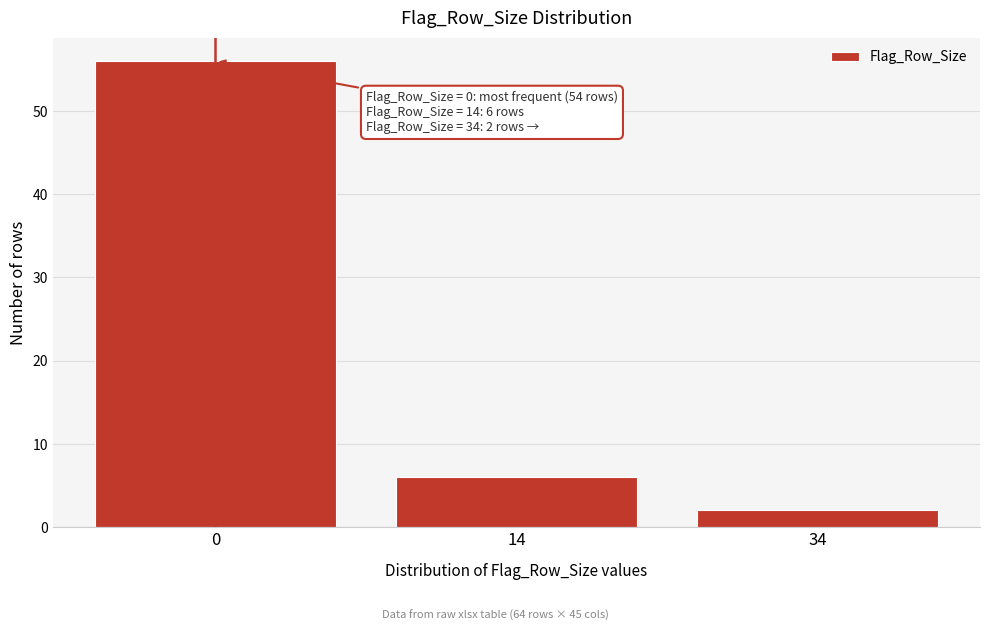

Reading left to right, what are all the values shown in this chart?

56	6	2